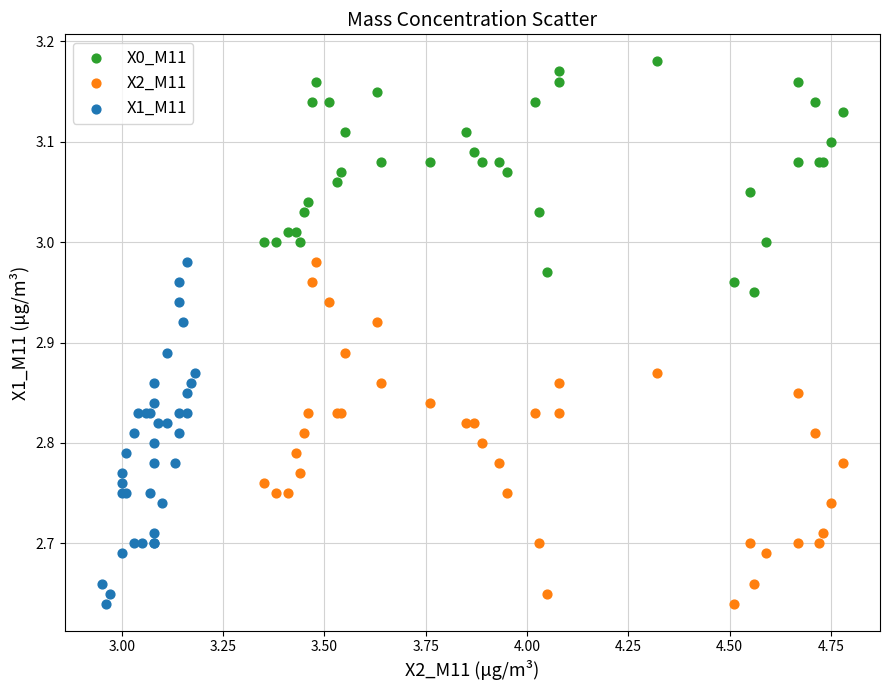

What are all the series names shown in the legend?

X0_M11, X2_M11, X1_M11